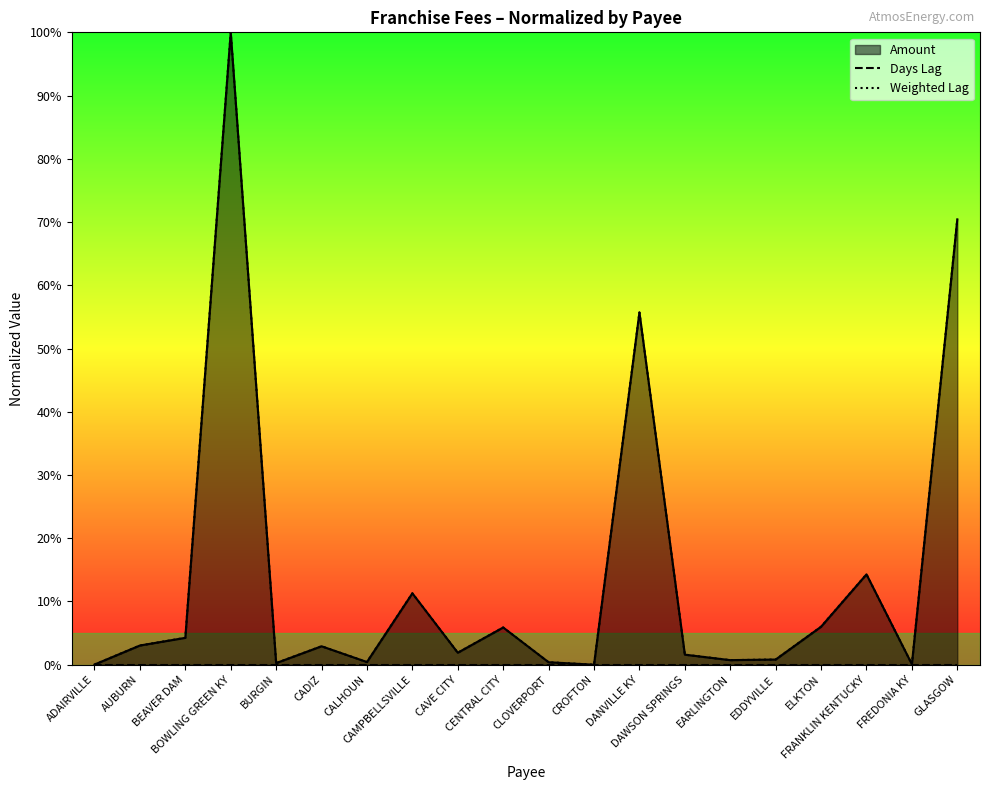

What are all the series names shown in the legend?

Amount, Days Lag, Weighted Lag